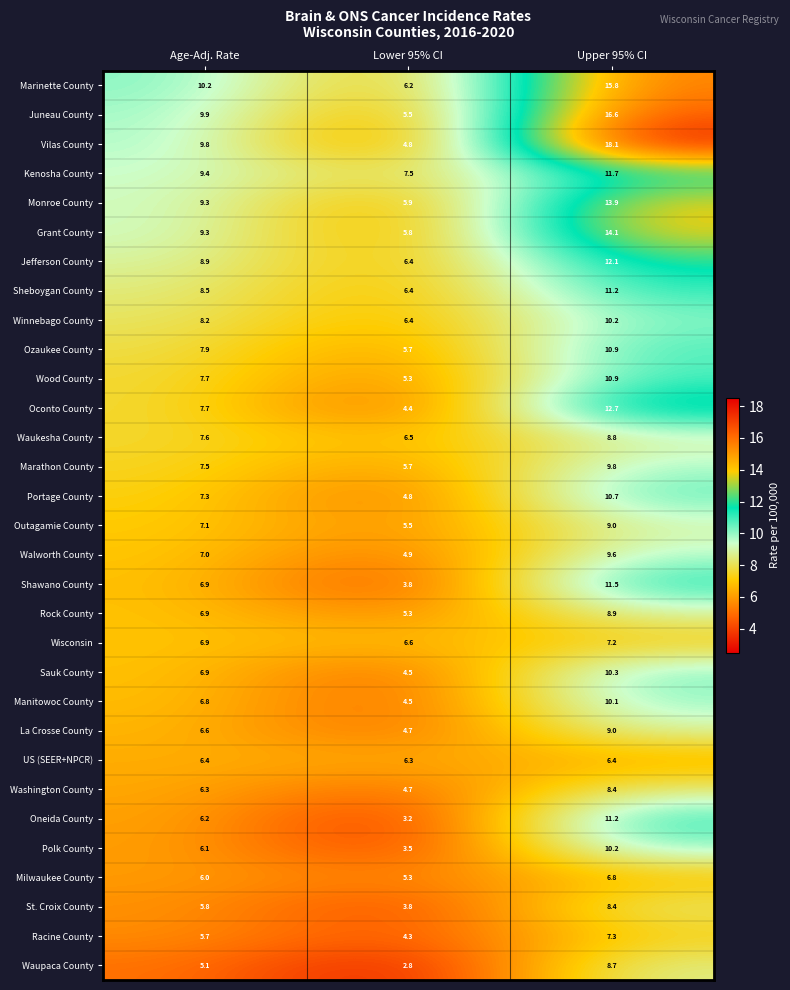

What is the maximum value shown in the chart?

18.1